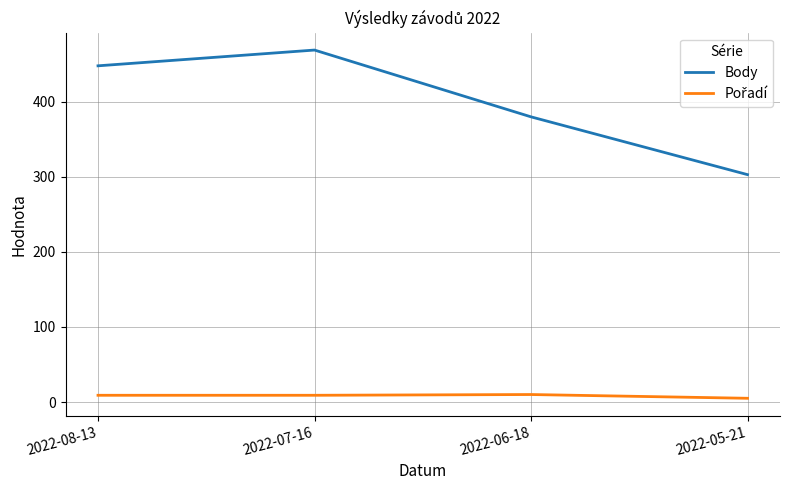

What is the difference between the maximum and minimum values in the Body series?

166